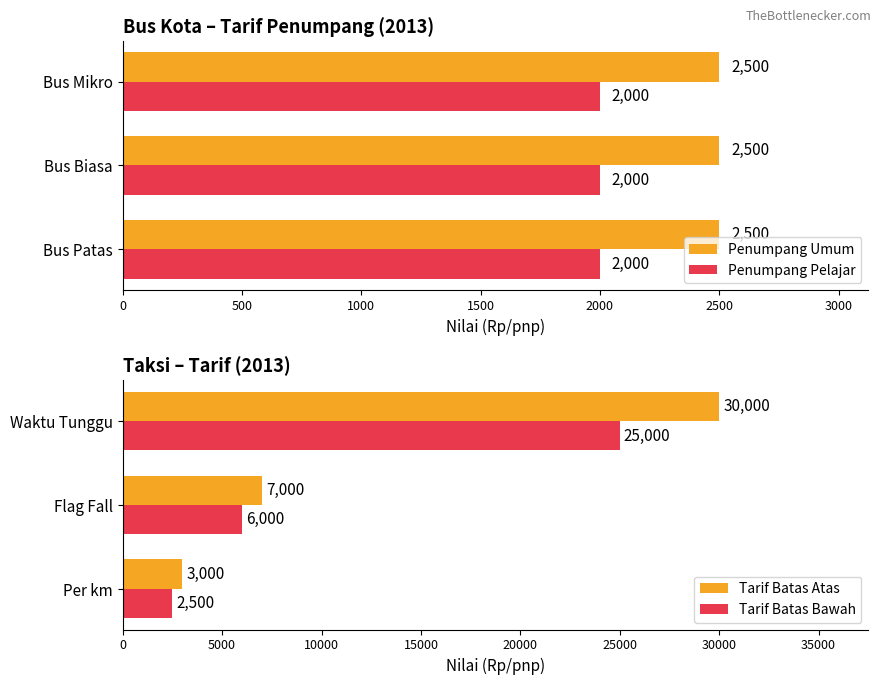

What is the sum of all Tarif Batas Bawah values?

33500